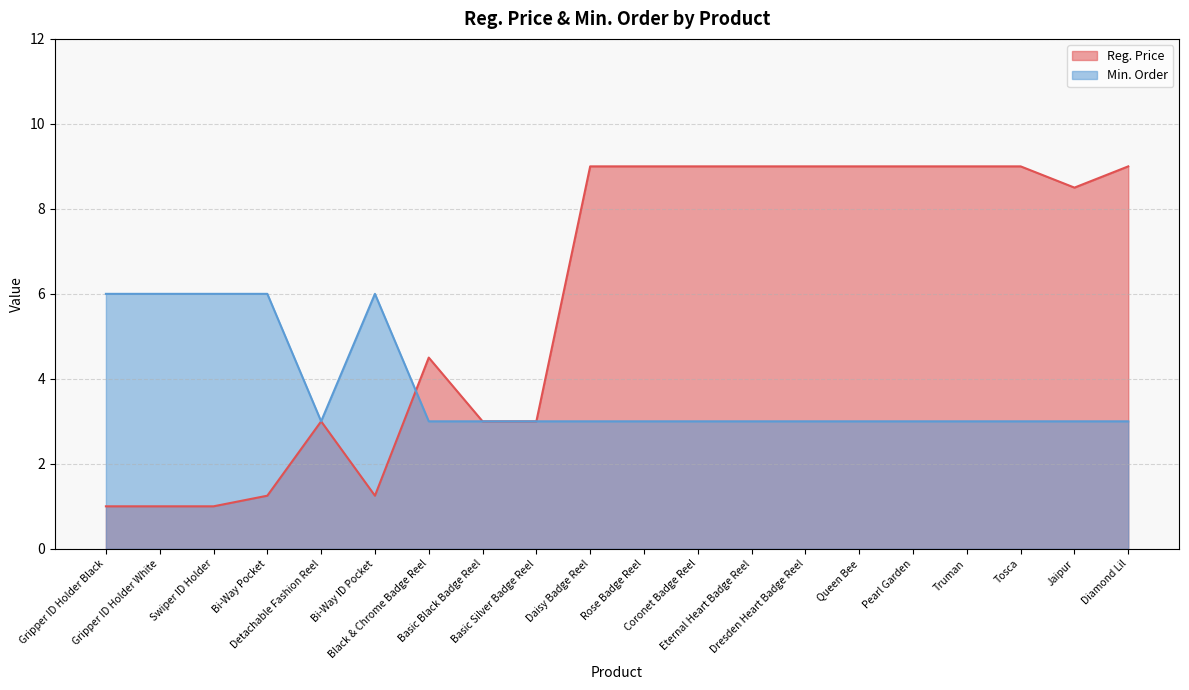

What position from the right is Dresden Heart Badge Reel?

7